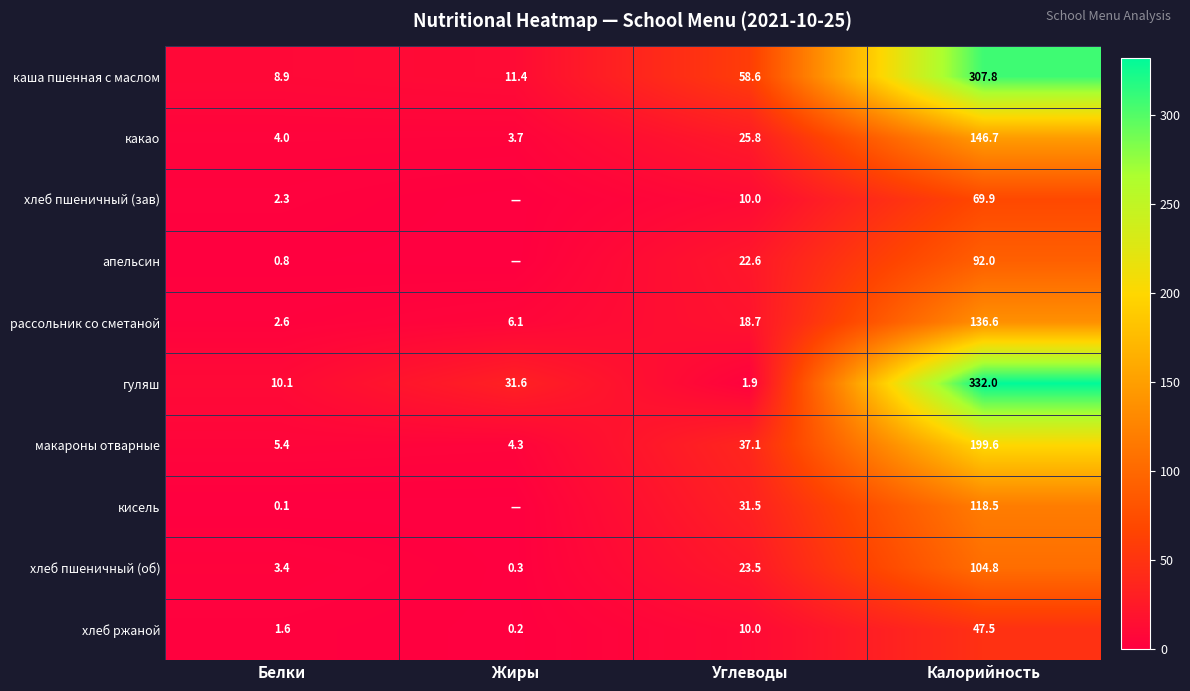

The макароны отварные series shows 1.2 at Белки. True or false?

False